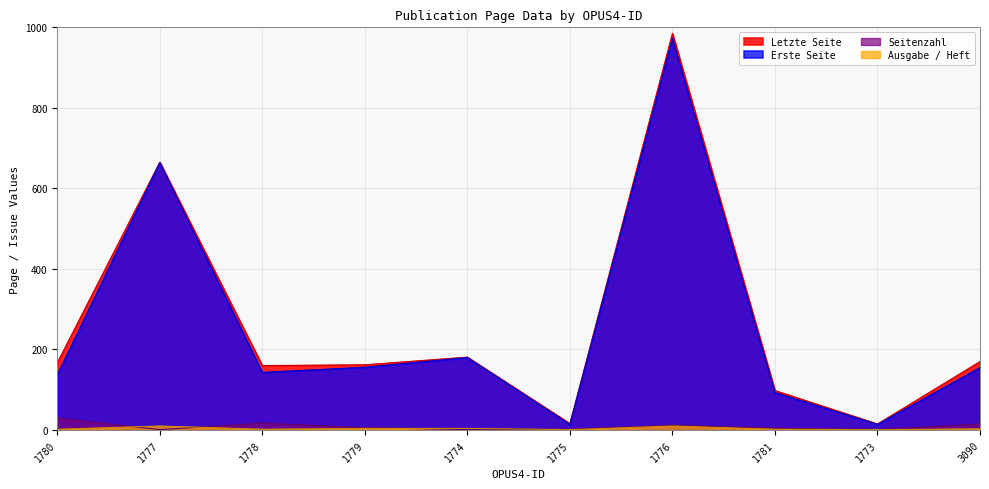

List the series in order of their peak value, highest first.

Letzte Seite, Erste Seite, Seitenzahl, Ausgabe / Heft